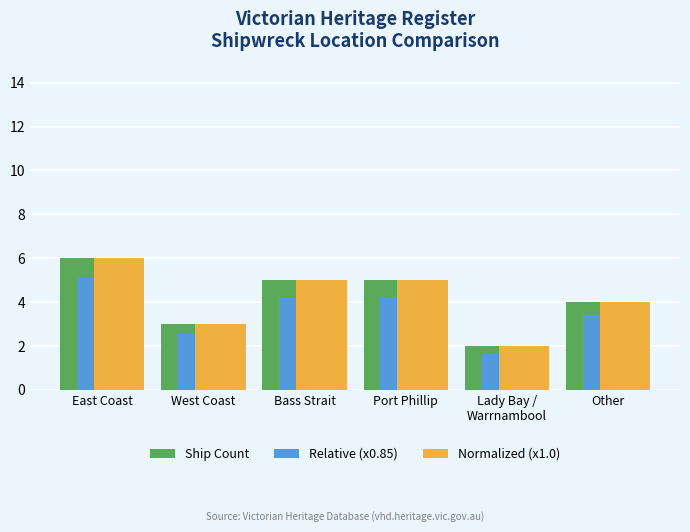

Are the bars horizontal?

No